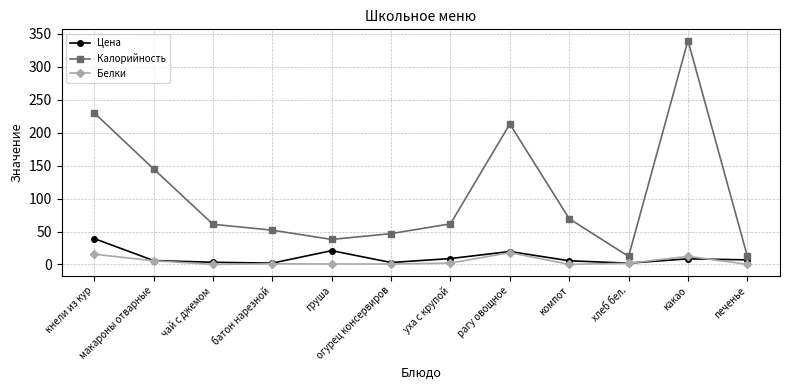

What is the difference between the maximum and minimum values in the Цена series?

37.3